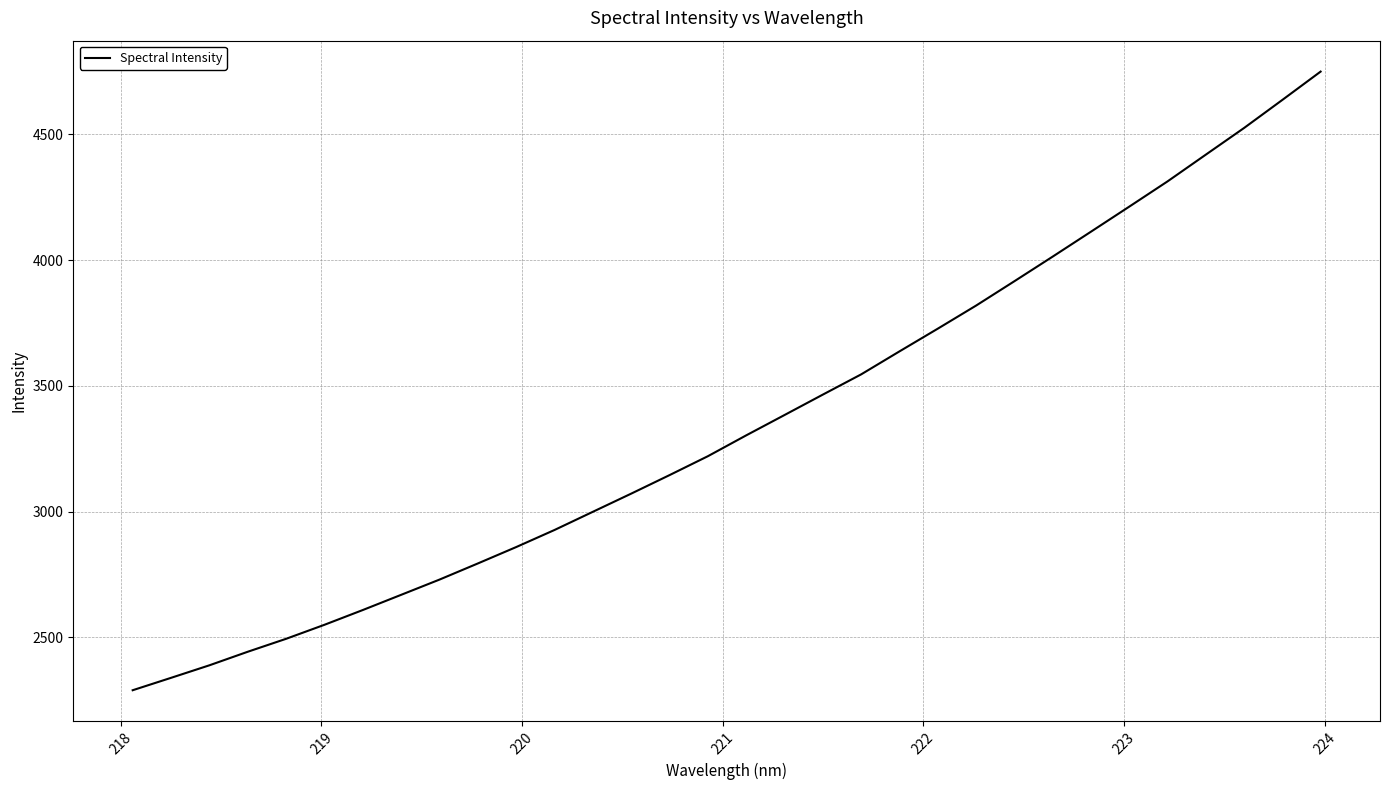

What is the greatest value displayed?

4749.9